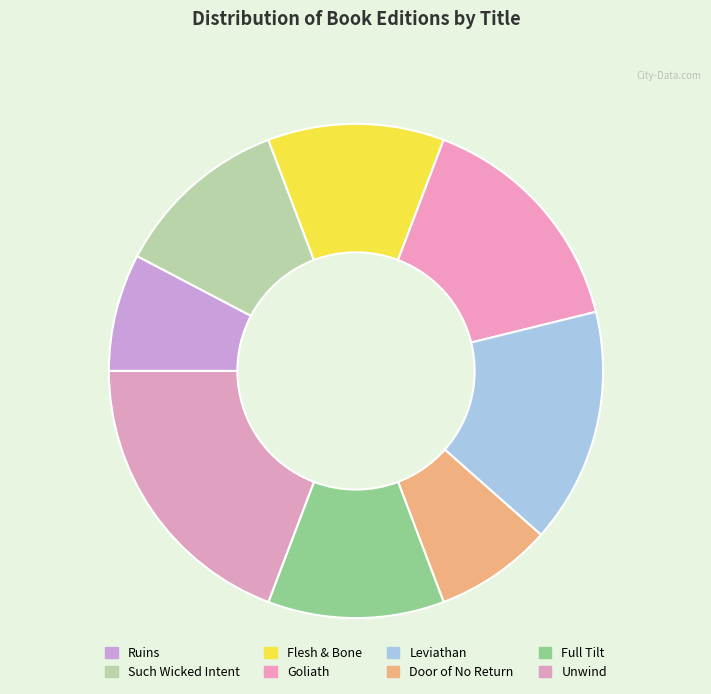

Approximately how many times larger is the value at Leviathan compared to Goliath?

1.0